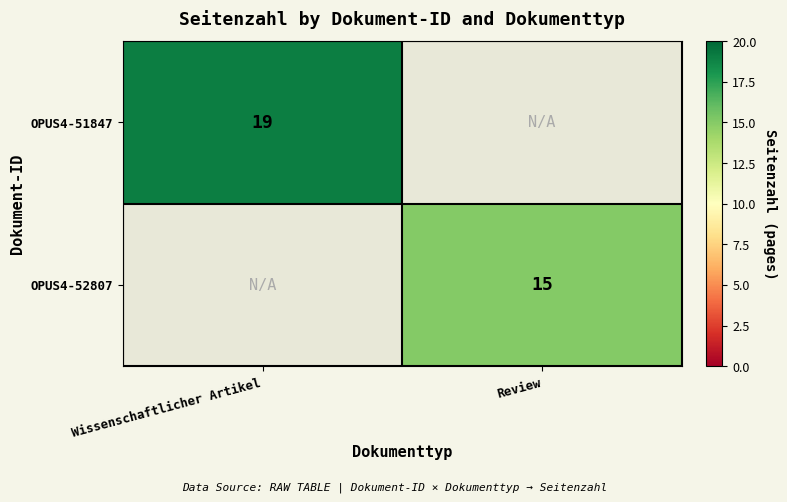

The OPUS4-51847 series shows 19 at Wissenschaftlicher Artikel. True or false?

True